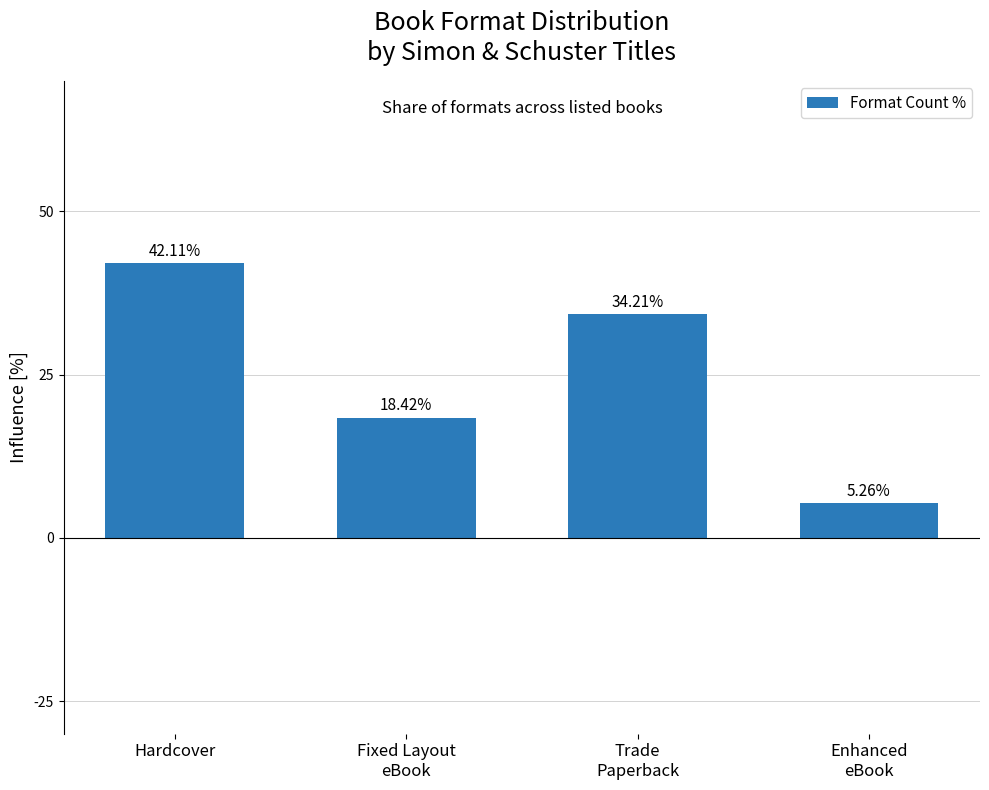

Which category has the highest value across all series?

Hardcover